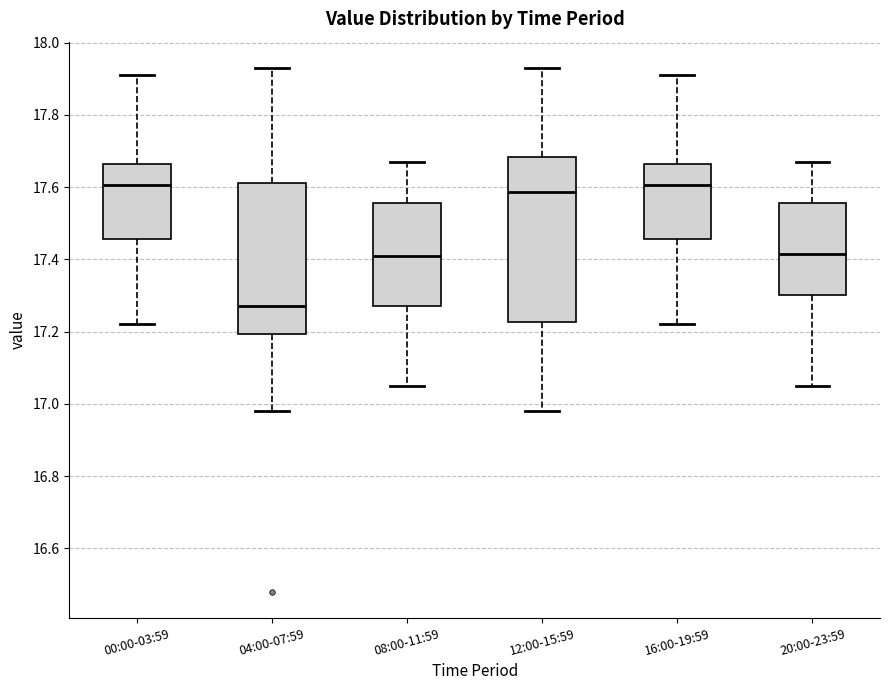

Which box is the tallest, from its lower edge to its upper edge?

12:00-15:59